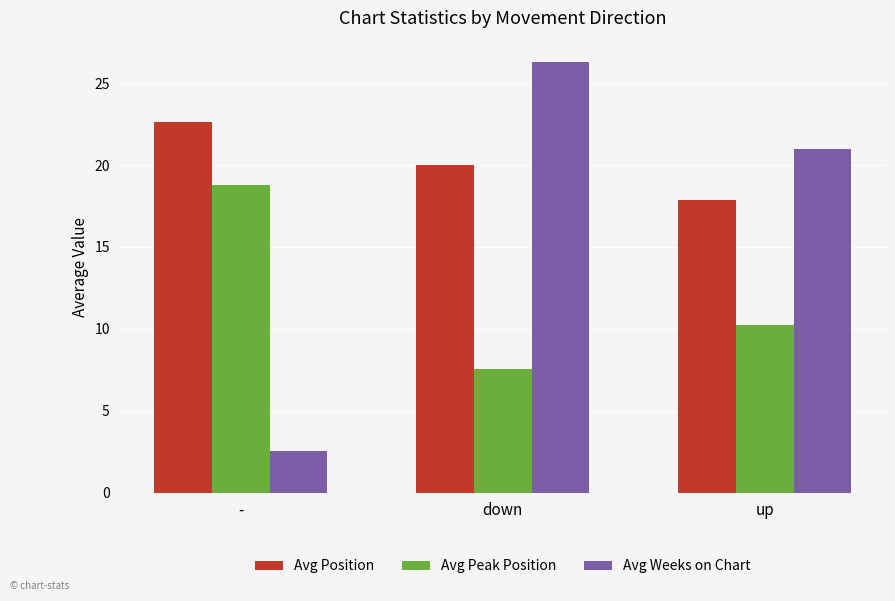

Where does the Avg Position series first go above 20?

-